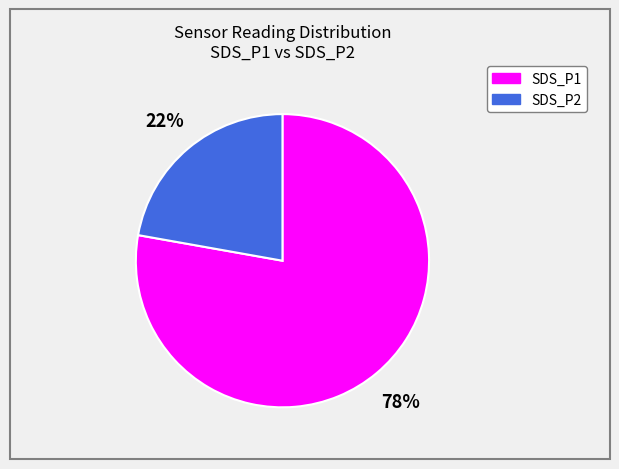

To the nearest percent, what percentage of the pie is SDS_P1?

78%